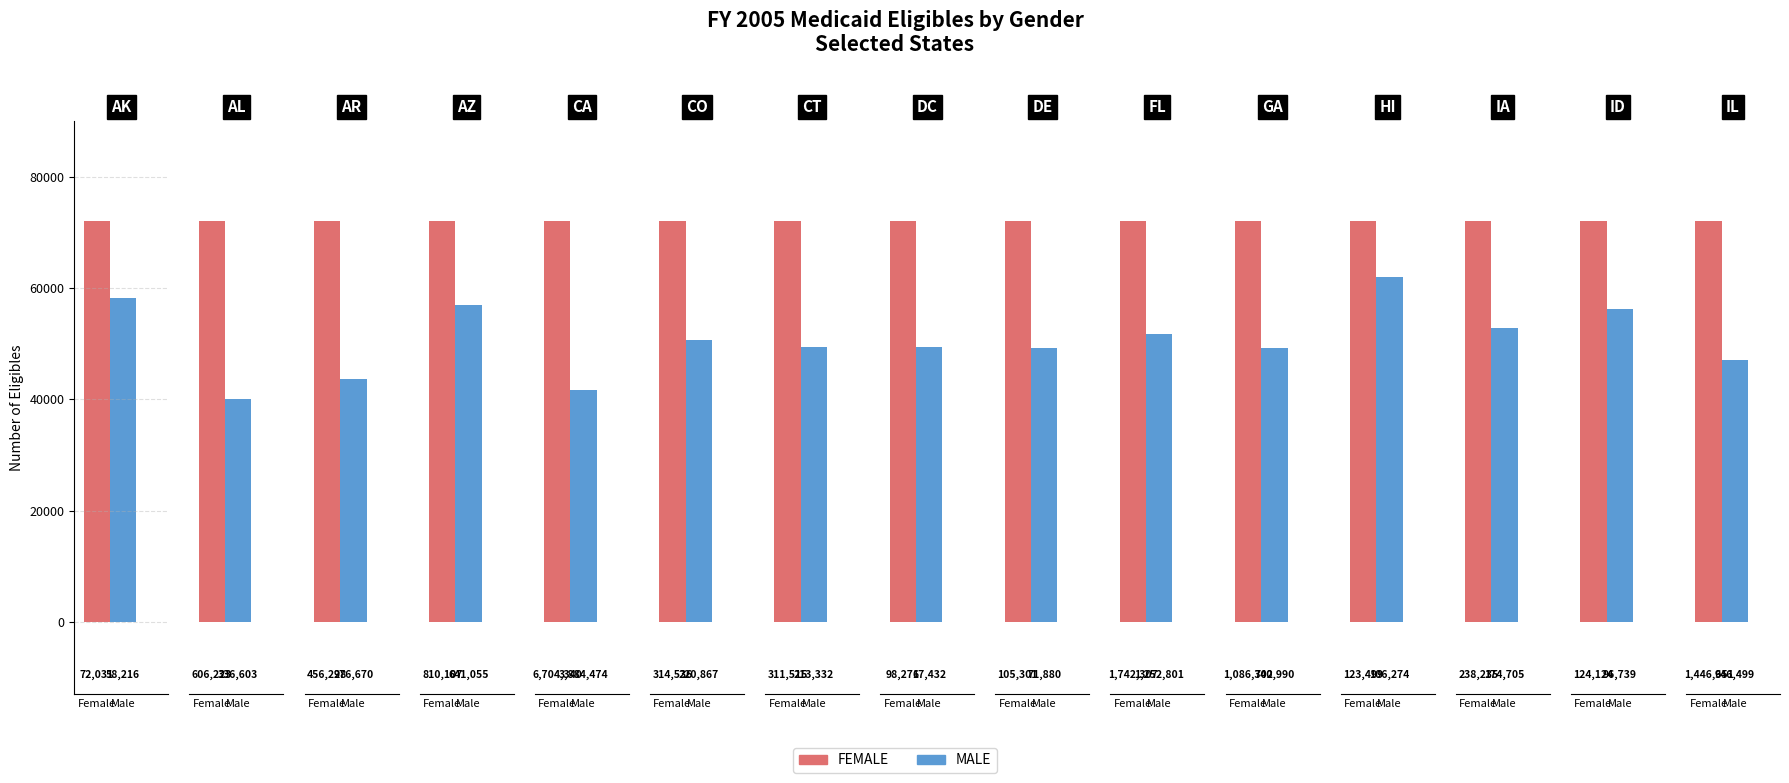

How many groups of bars are there?

15